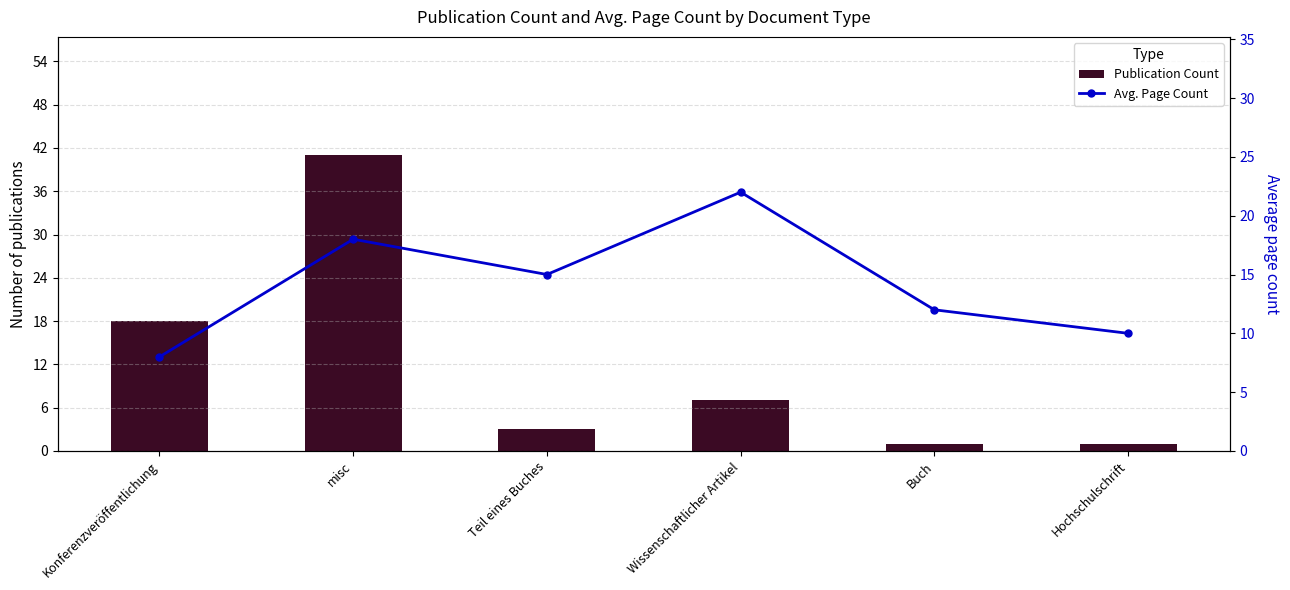

What is the label of the 6th bar from the left?

Hochschulschrift